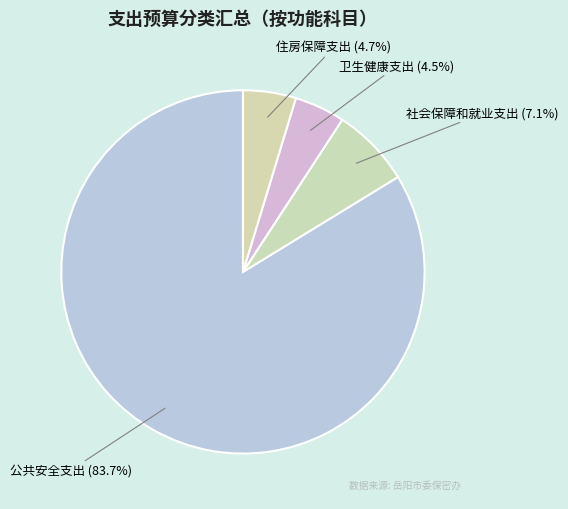

Count the number of slices in the pie.

4